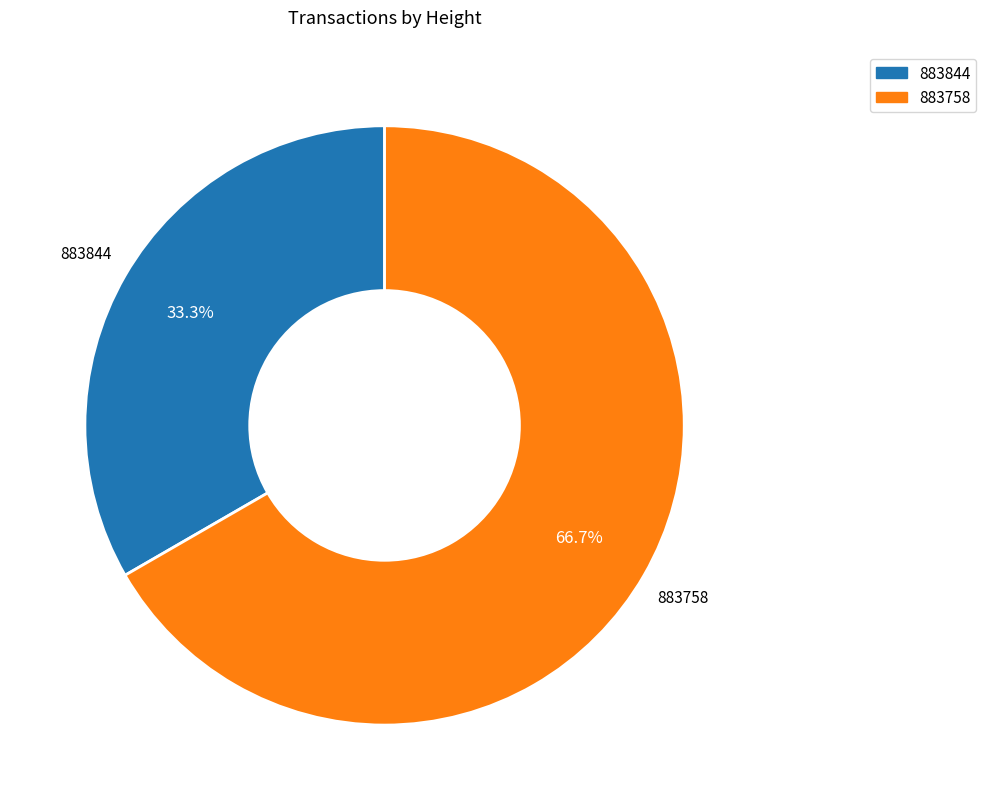

To the nearest percent, what is the combined percentage of 883844 and 883758?

100%